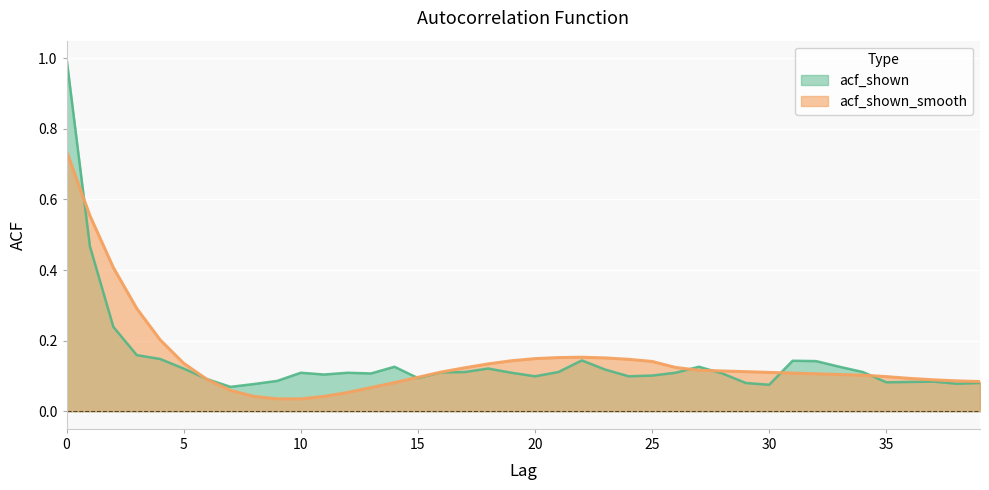

True or false: acf_shown_smooth has more than 1 interior local peaks.

False